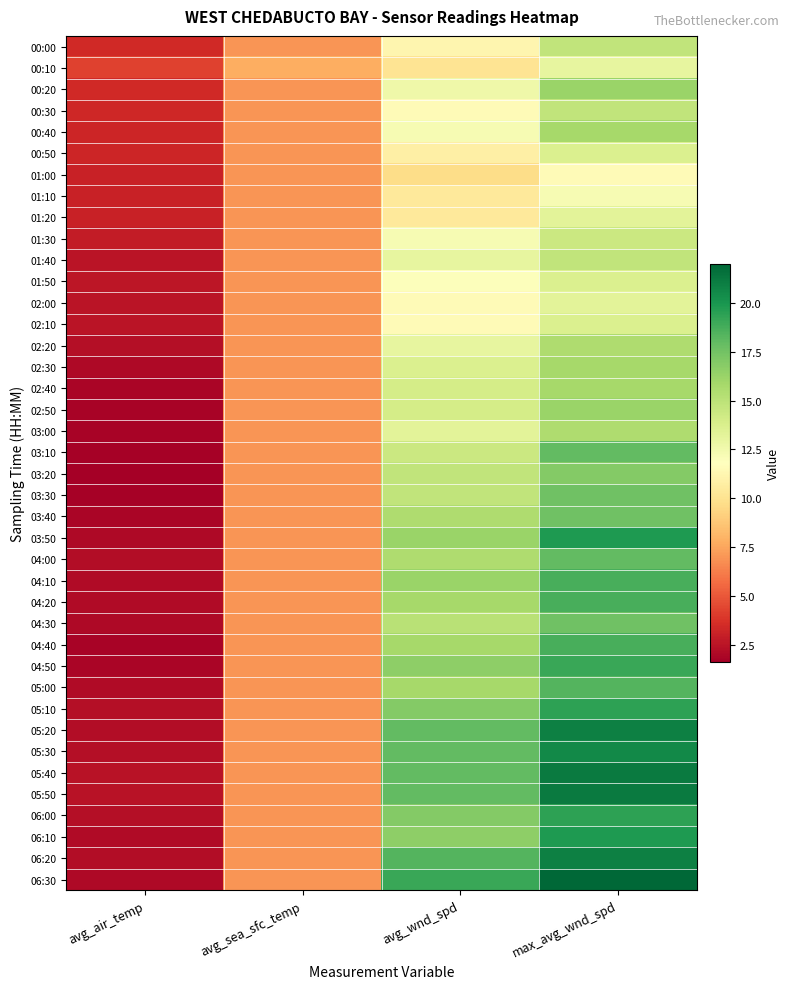

Rank the series by their maximum value, from lowest to highest.

01:00, 01:10, 00:10, 01:20, 02:00, 00:50, 01:50, 02:10, 01:30, 00:00, 00:30, 01:40, 02:20, 03:00, 00:40, 02:30, 02:40, 00:20, 02:50, 03:20, 03:30, 03:40, 04:30, 03:10, 04:00, 05:00, 04:10, 04:20, 04:40, 04:50, 05:10, 06:00, 03:50, 06:10, 05:30, 05:20, 06:20, 05:40, 05:50, 06:30